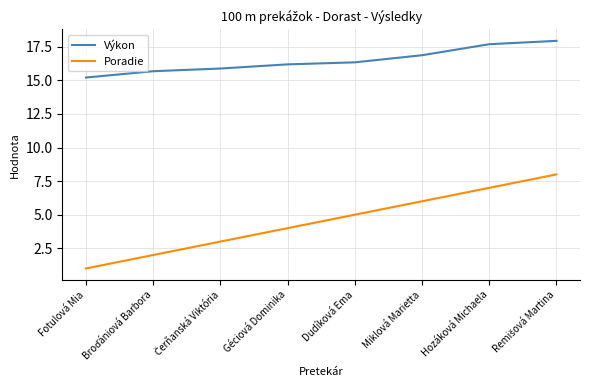

What is the greatest value displayed?

17.9